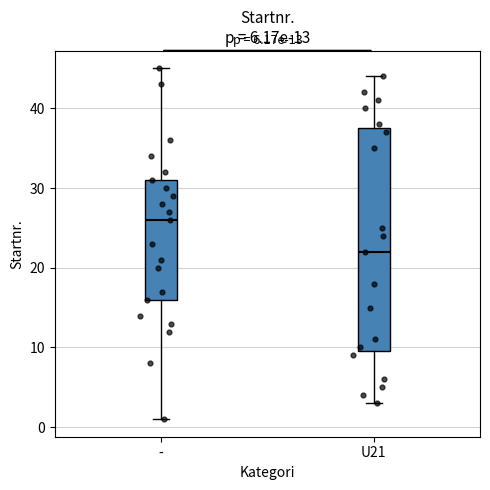

Where is the lower edge of the box for U21 on the y-axis? The values are not printed on the chart, so give them approximately, as read against the axis.

10